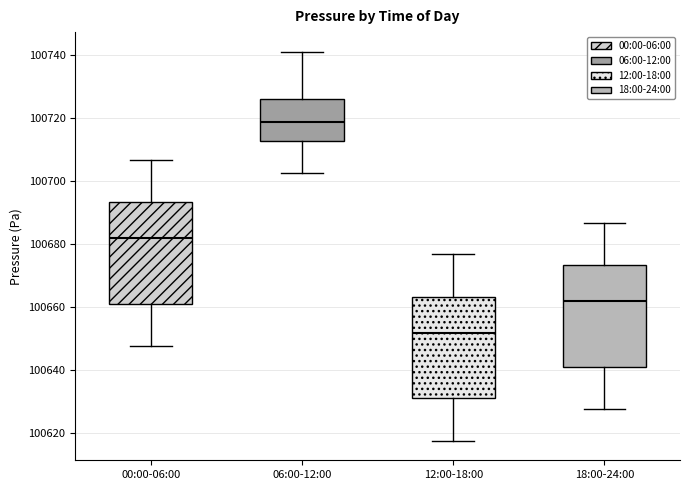

Reading left to right, read every box against the y-axis: the position of its median line, the range the box covers, and the ends of its whiskers. The values are not printed on the chart, so give them approximately, as read against the axis.

00:00-06:00: median 100682, box 100660 to 100694, whiskers 100648 to 100706
06:00-12:00: median 100718, box 100712 to 100726, whiskers 100702 to 100740
12:00-18:00: median 100652, box 100630 to 100664, whiskers 100618 to 100676
18:00-24:00: median 100662, box 100640 to 100674, whiskers 100628 to 100686